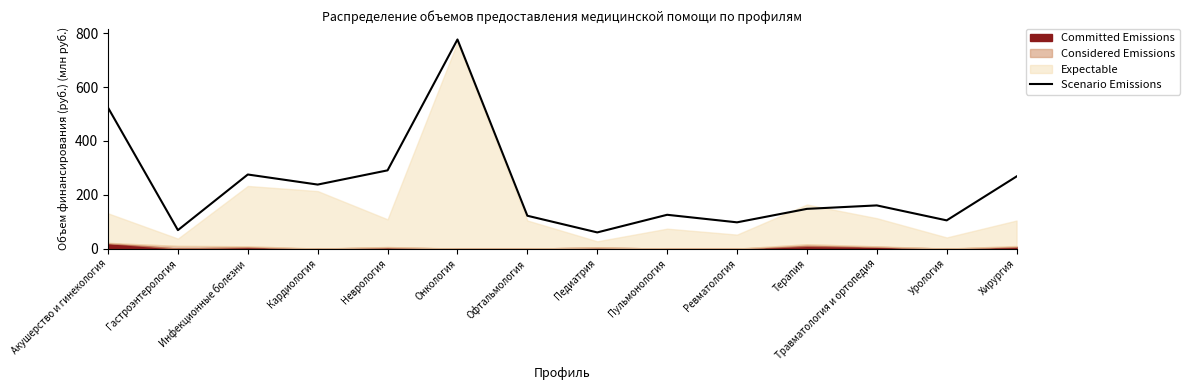

Is it true that the value at Травматология и ортопедия is 160.6?

True